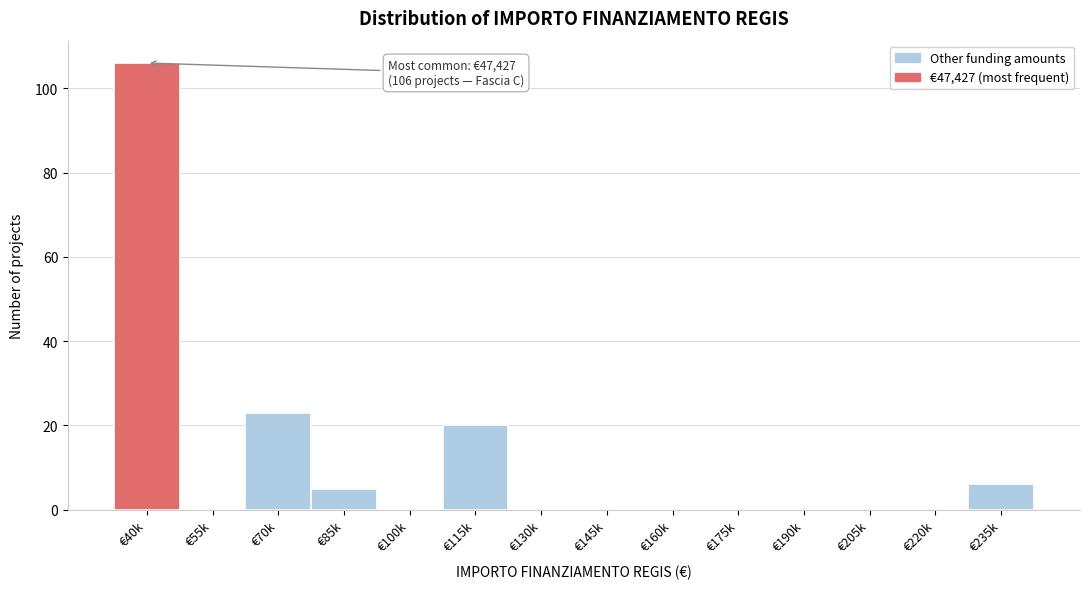

What is the ratio of the value at €235k to the value at €115k?

0.3